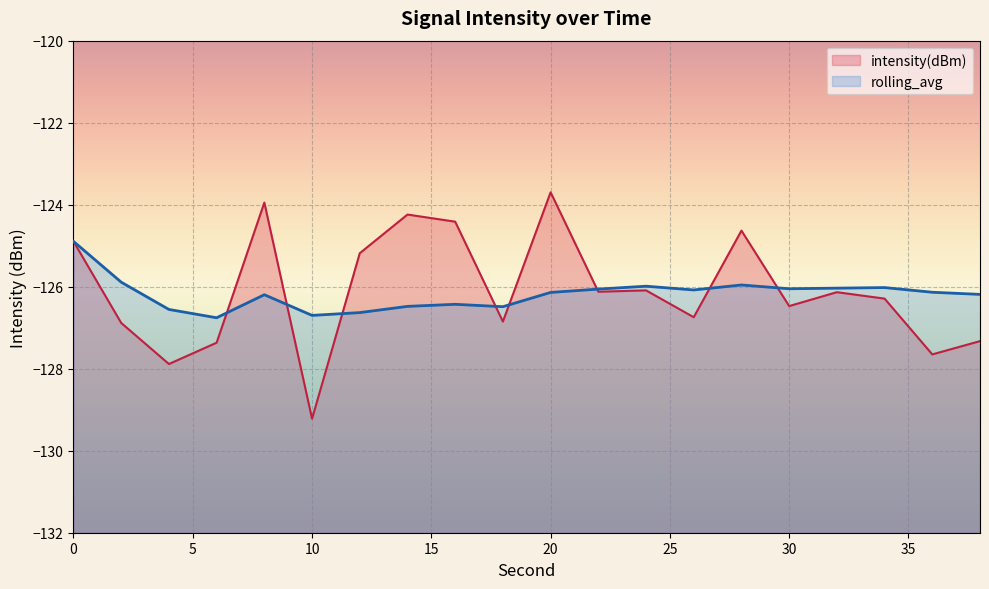

What is the value of the intensity(dBm) point at the 17th from the left?

-126.1